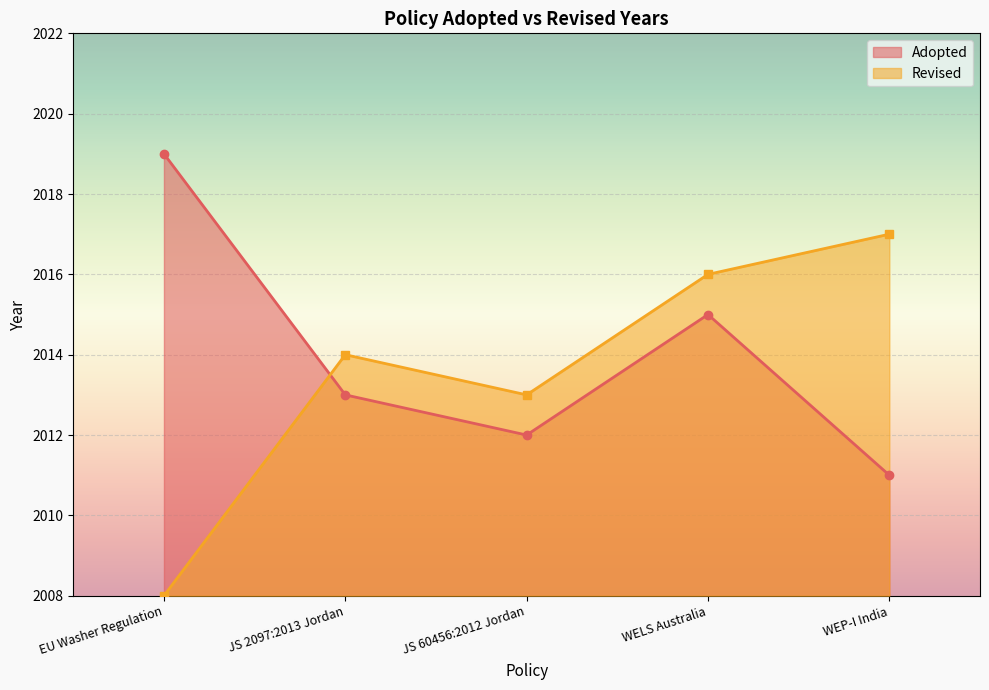

How many interior local peaks (higher than both neighbors) does the data have?

1